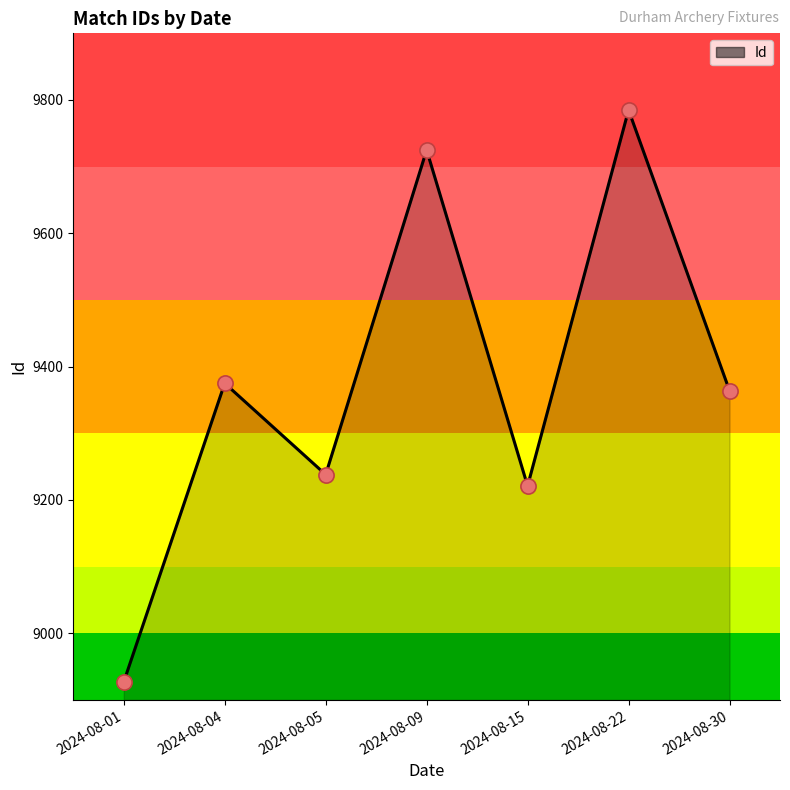

What is the ratio of the value at 2024-08-22 to the value at 2024-08-15?

1.1